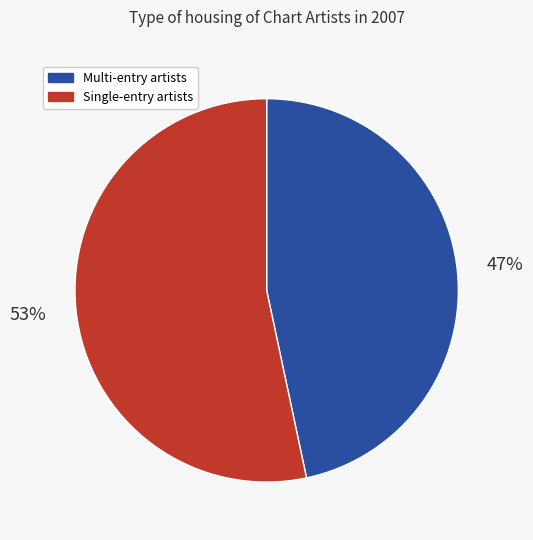

What percentage is the Single-entry artists slice, to the nearest percent?

53%